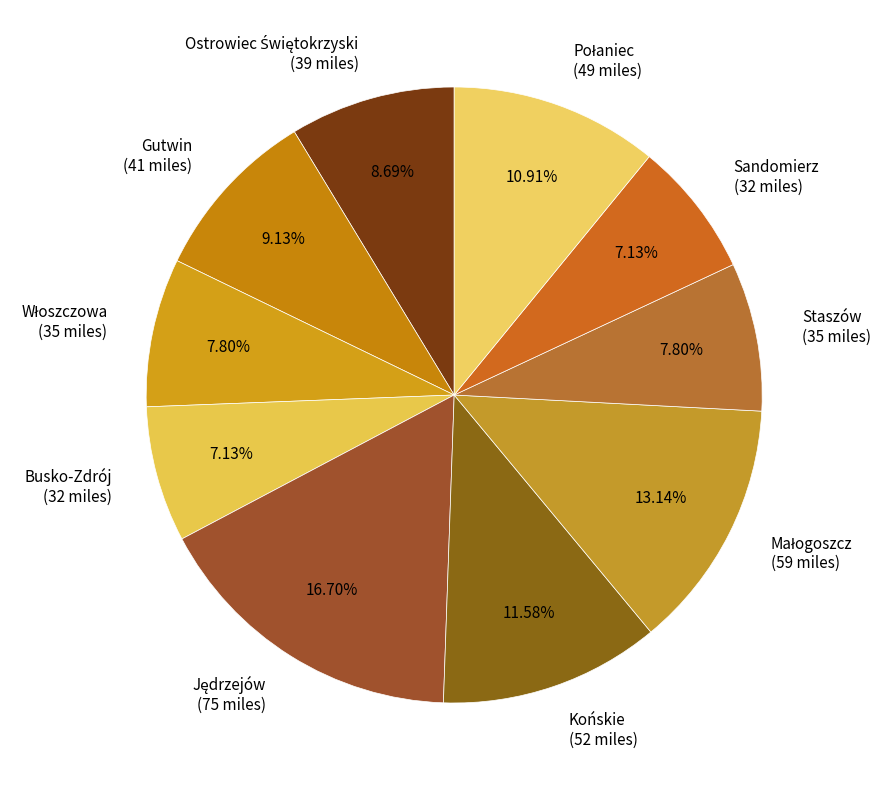

To the nearest percent, what is the difference between the largest and smallest slice percentages?

10%